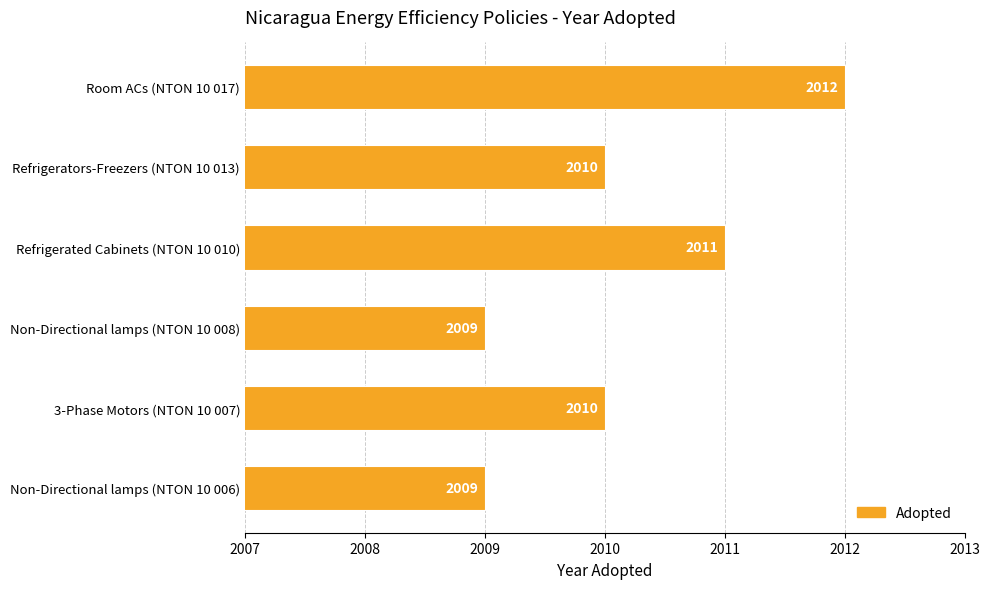

What is the change in value from Non-Directional lamps (NTON 10 006) to Refrigerated Cabinets (NTON 10 010)?

+2